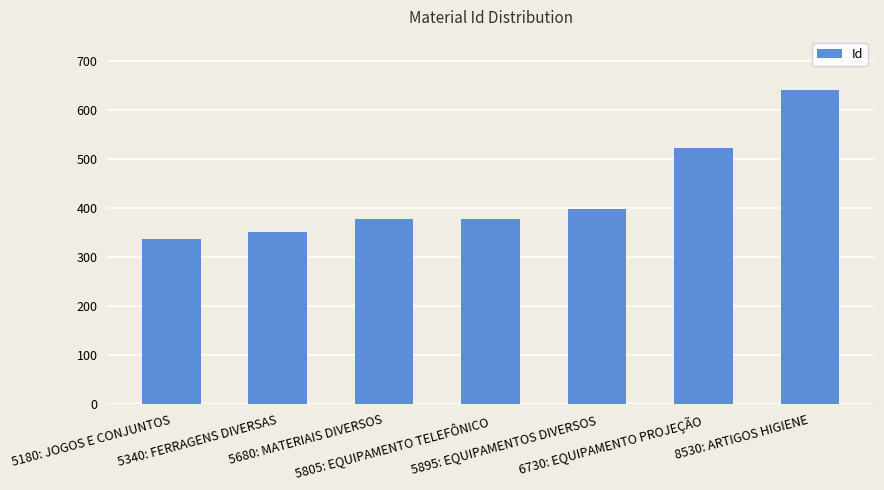

What is the greatest value displayed?

641